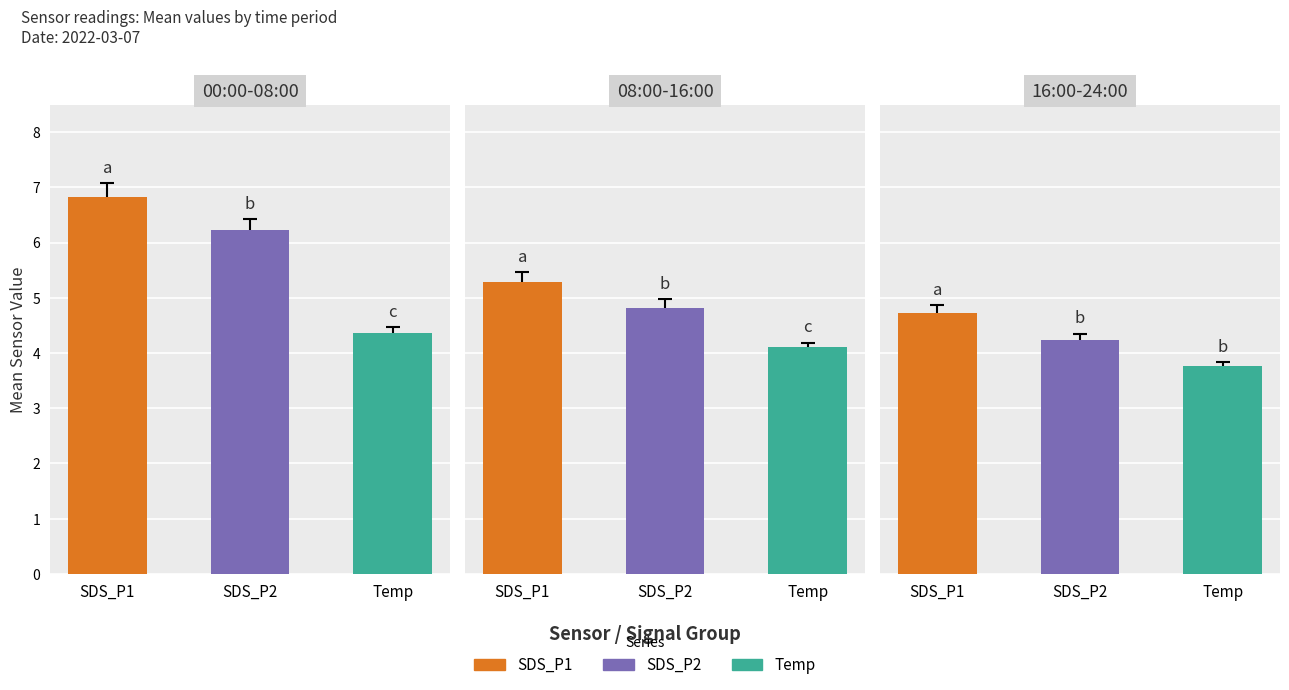

What is the minimum value shown in the chart?

3.7